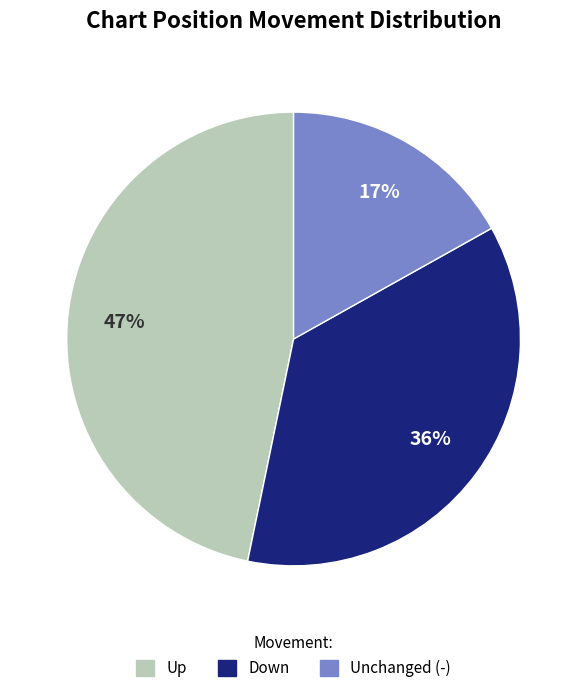

How many segments does this pie chart have?

3